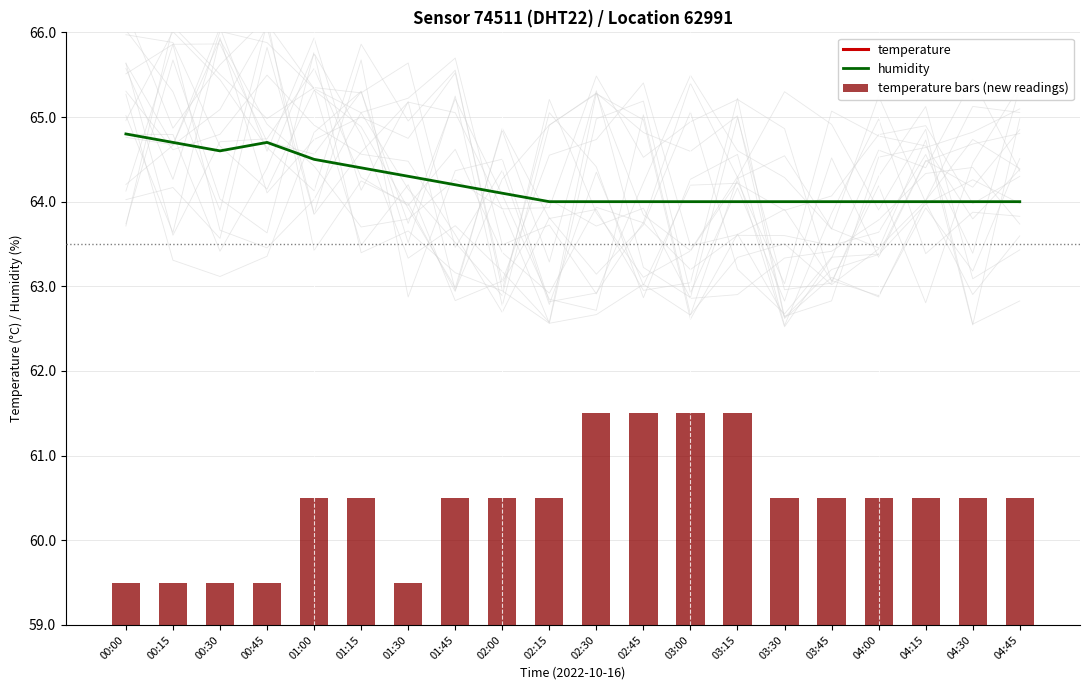

At which category is the sum across all series the highest?

02:30